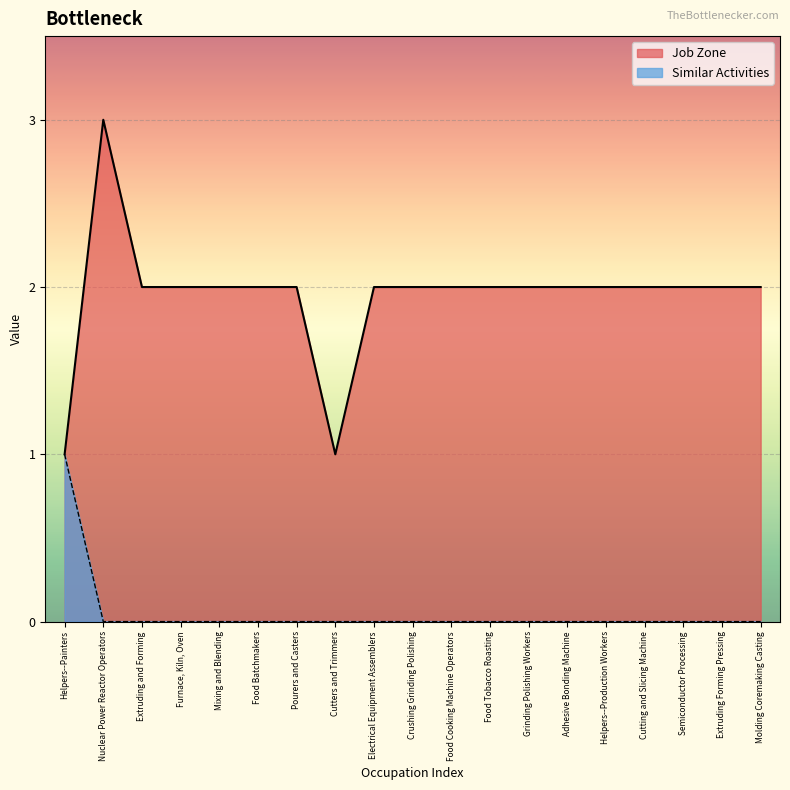

True or false: Similar Activities has more than 2 points higher than both neighbors.

False